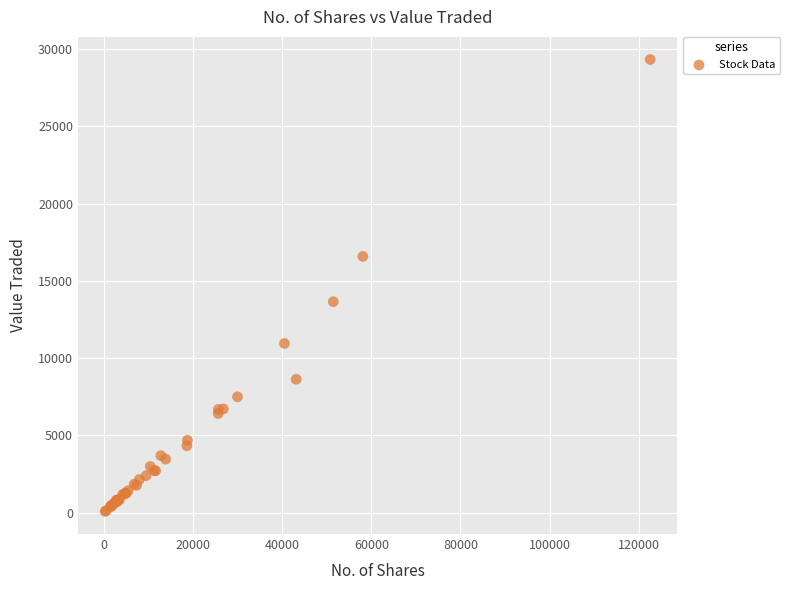

What Y value in the scatter plot is closest to 14706?

13655